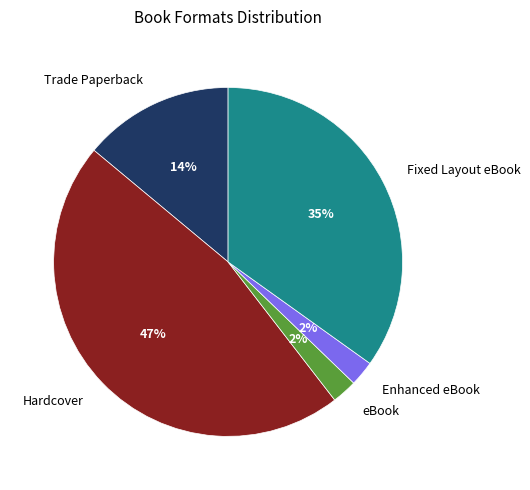

Is it true that Trade Paperback is 28% of the pie?

False